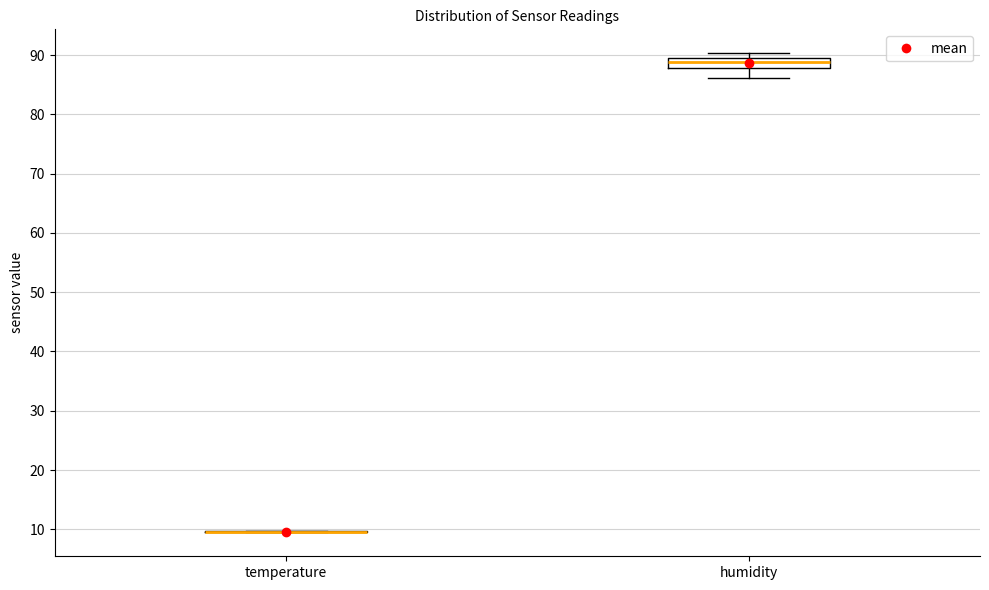

Reading left to right, transcribe this box plot: for each box, give where its median line is, the range the box spans, and where its two whiskers end, as read against the y-axis. The values are not printed on the chart, so give them approximately, as read against the axis.

temperature: box collapsed to a line at 10, whiskers 10 to 10
humidity: median 89, box 88 to 90, whiskers 86 to 90 (just above the box's upper edge)